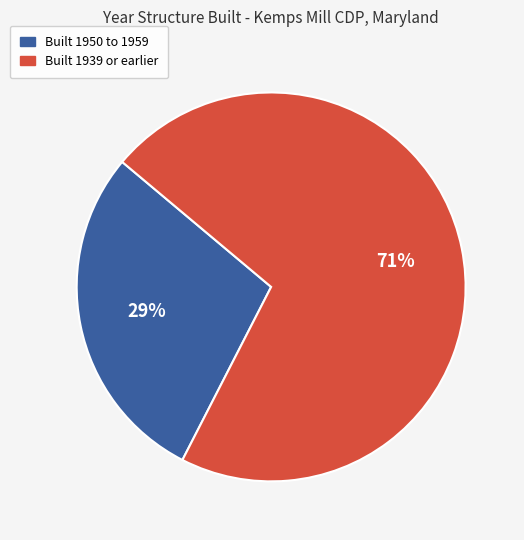

Count the number of slices in the pie.

2